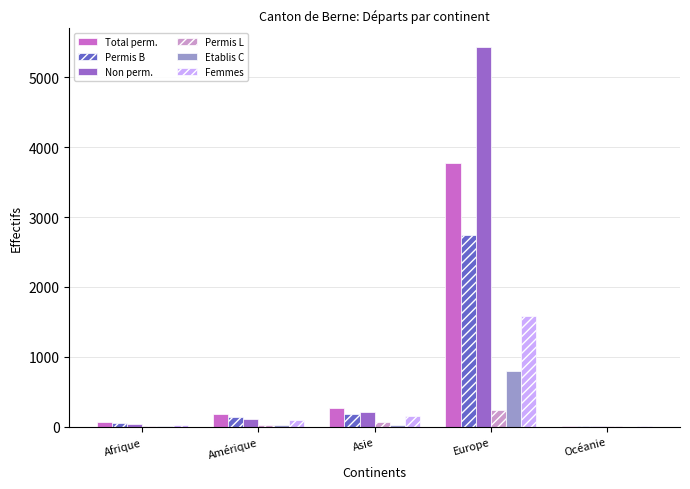

Which series has the widest spread of values?

Non perm.